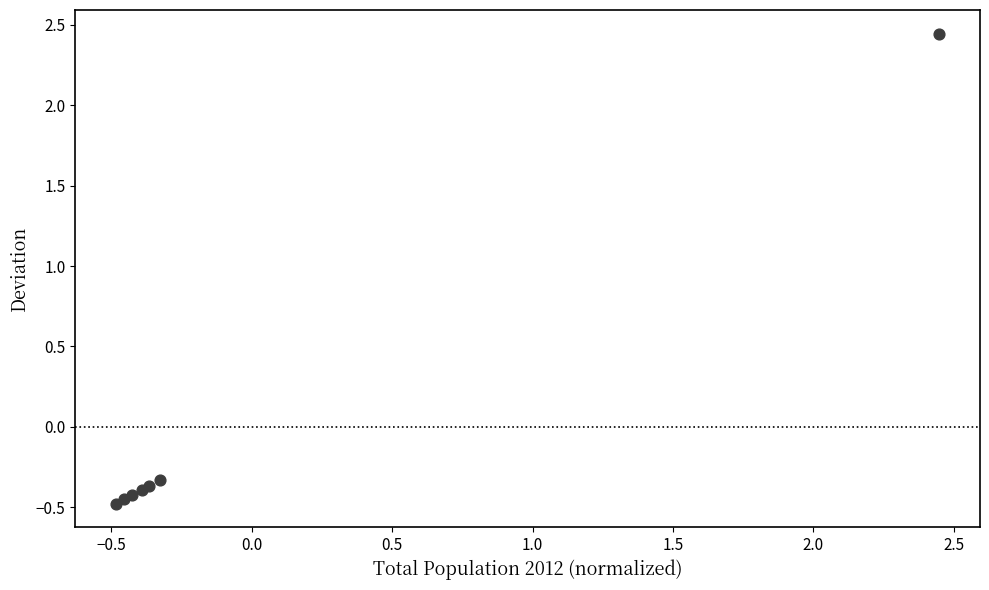

What Y value in the scatter plot is closest to 0?

-0.3